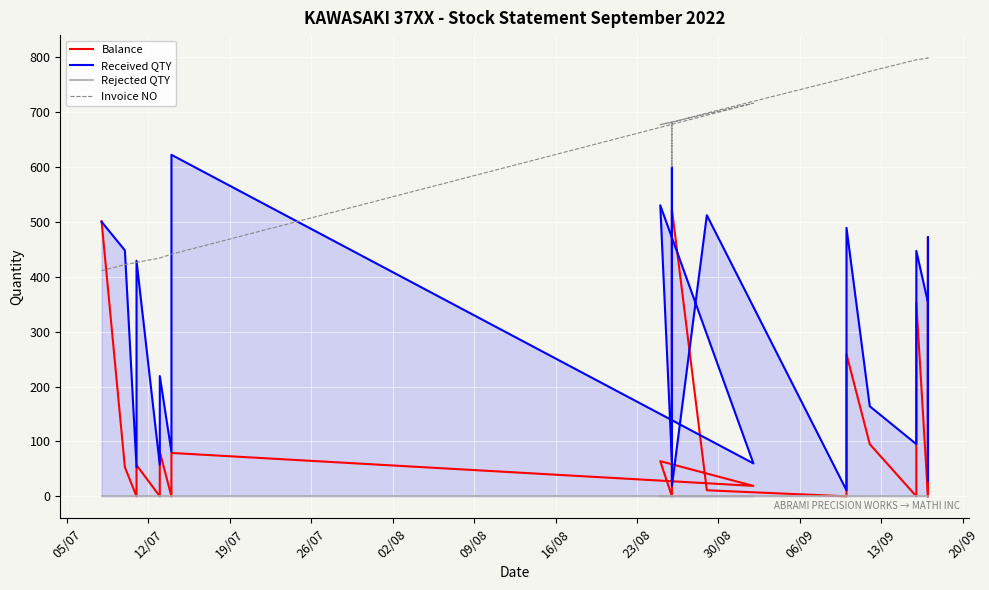

True or false: Received QTY has a value of 353 at 23/08.

False